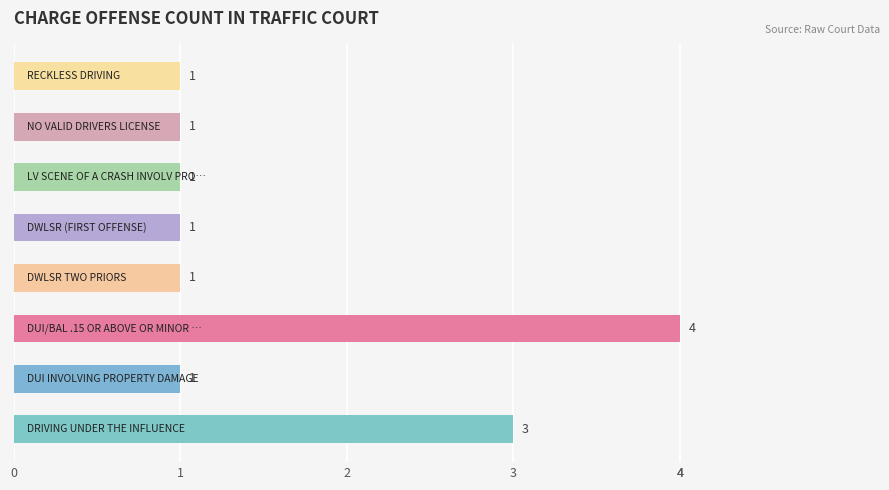

What is the difference between the maximum and minimum values?

3